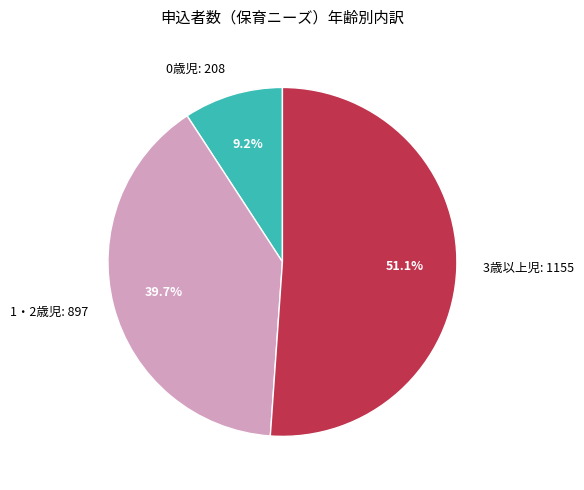

Which category has the biggest portion of the pie?

3歳以上児: 1155